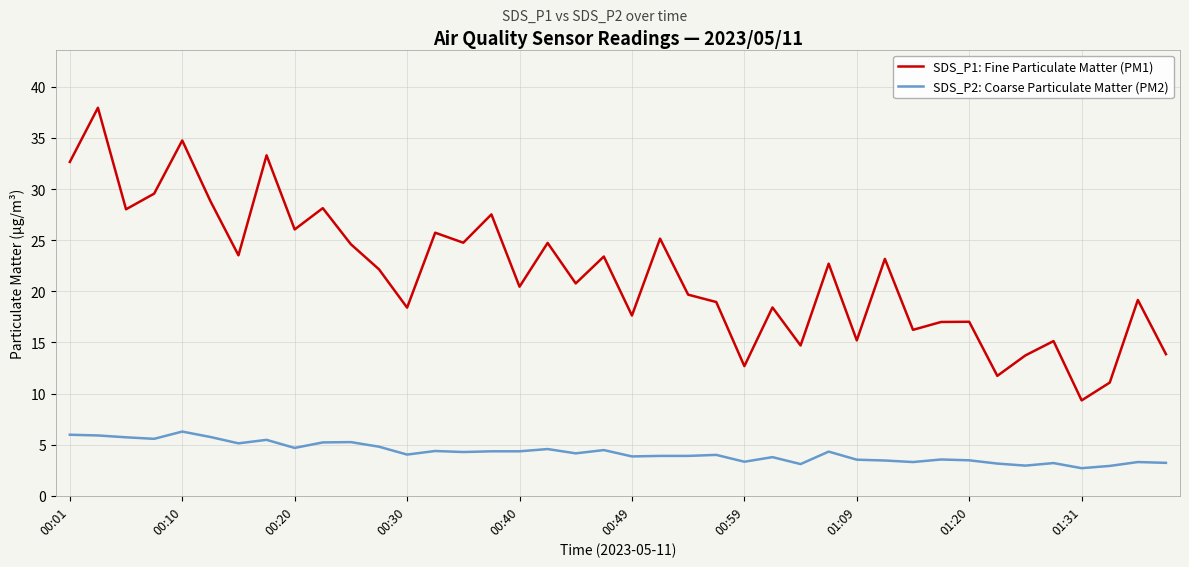

True or false: SDS_P2: Coarse Particulate Matter (PM2) and SDS_P1: Fine Particulate Matter (PM1) cross at least once.

False